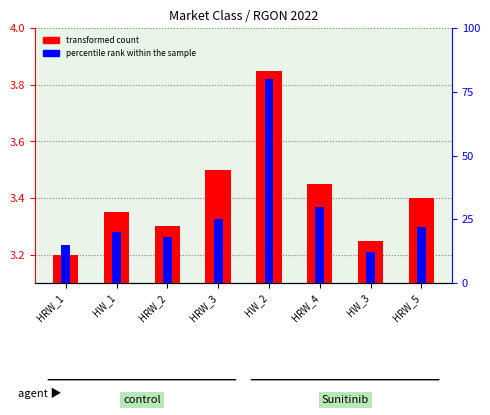

What is the value of the percentile rank within the sample bar at the 8th from the left?

0.2